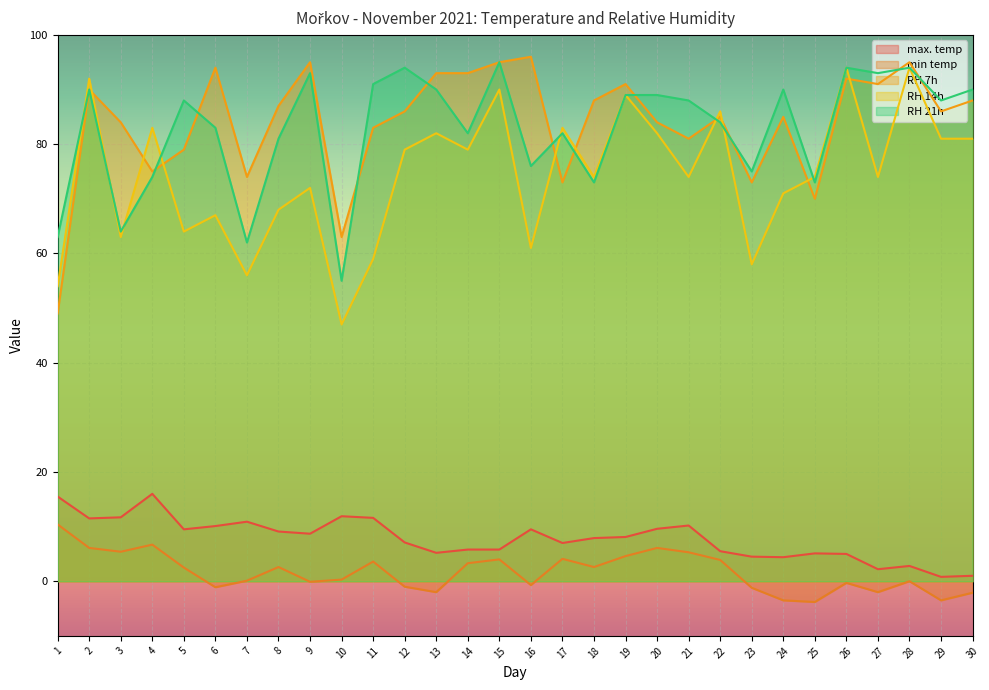

What is the difference between the RH 14h values at 8 and 19?

21.0